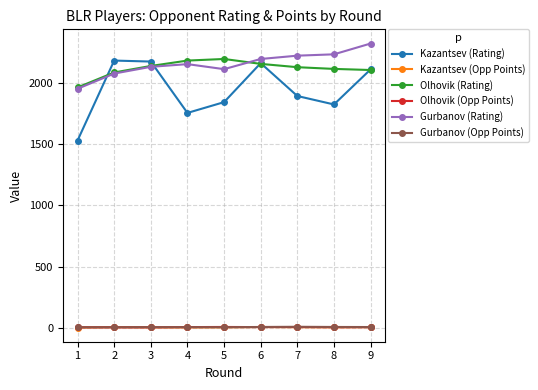

Which category has the highest value across all series?

9